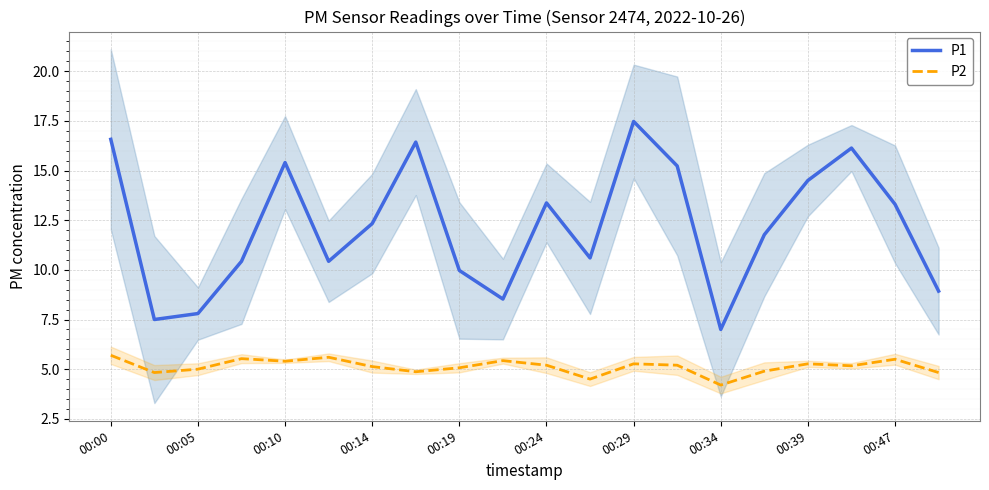

Does the chart display data point markers on the line(s)?

No